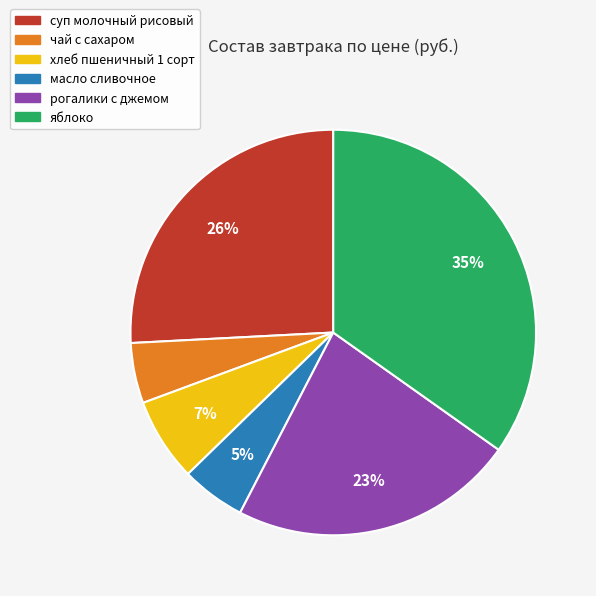

Which category has the biggest portion of the pie?

яблоко